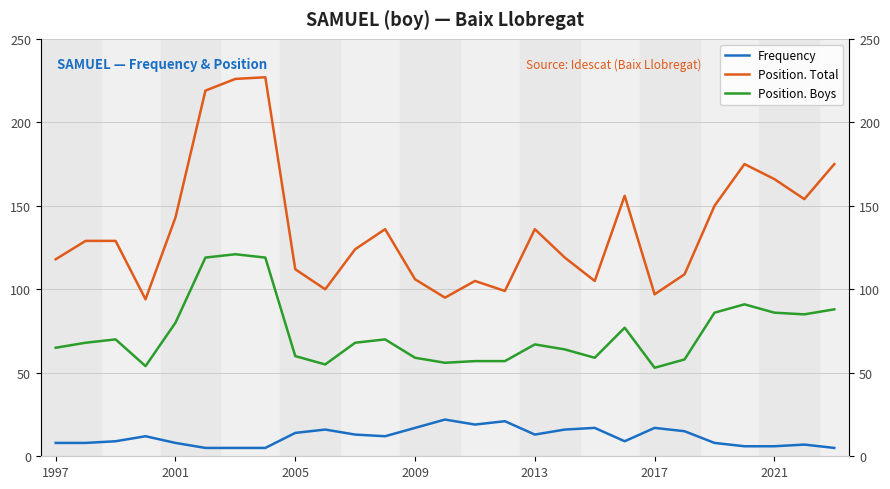

Where is Position. Total nearest to the value 160?

19